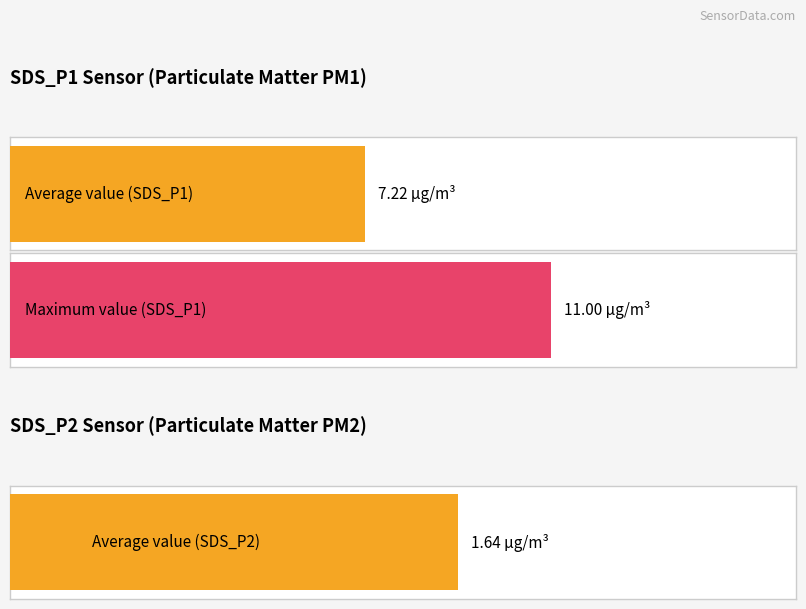

Which series has the largest range (max minus min)?

SDS_P1